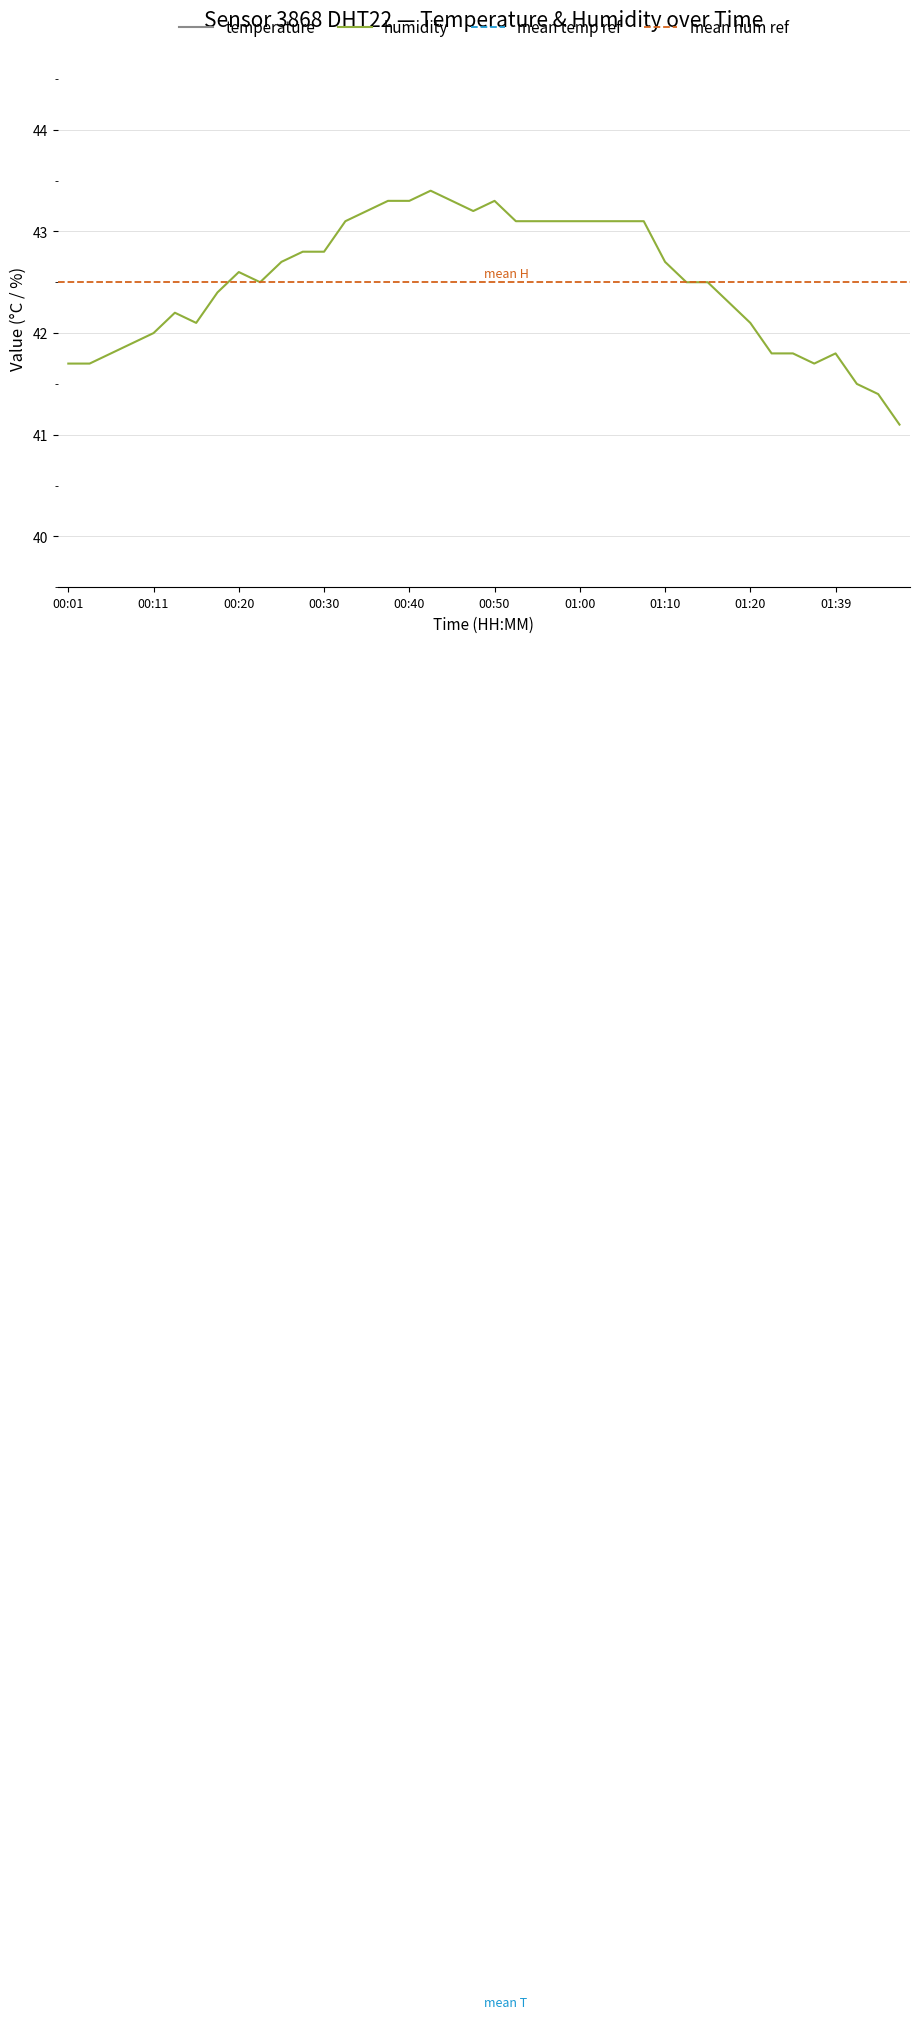

Which category has the lowest value in the humidity series?

01:48